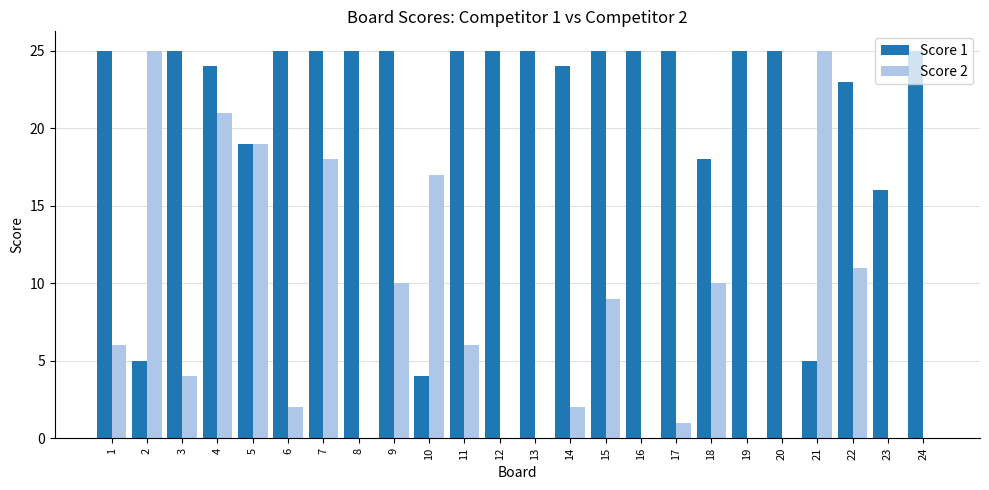

Which series has the largest total across all categories?

Score 1